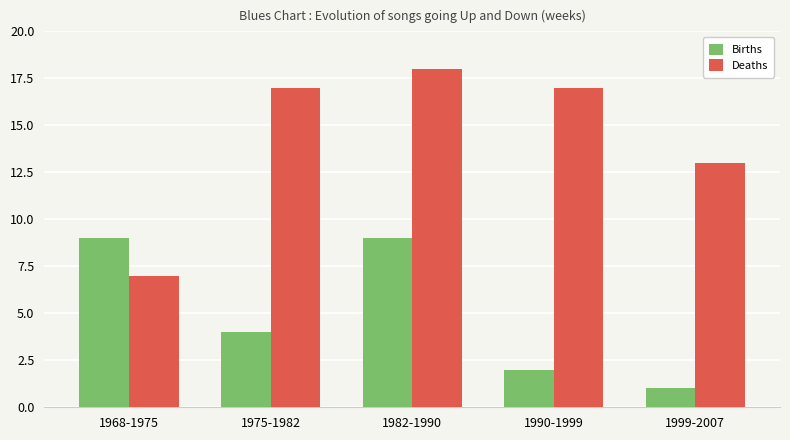

What is the spread (max minus min) of values at 1990-1999?

15